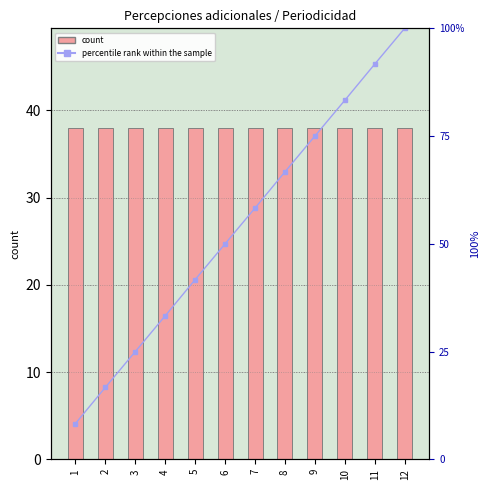

List the series in order of their overall mean, highest first.

percentile rank within the sample, NO DATO count